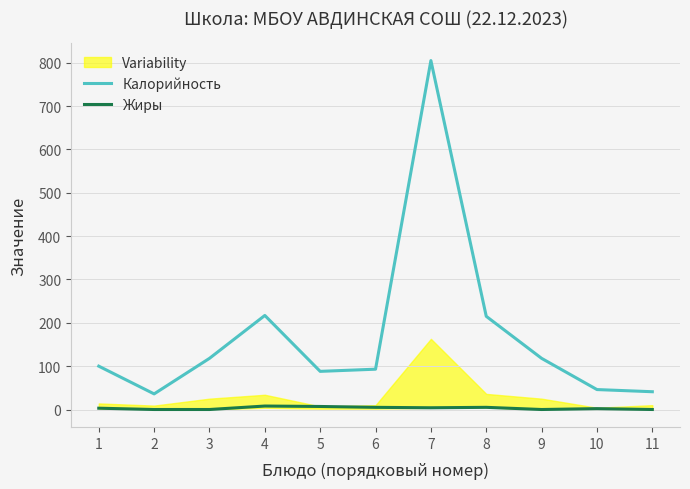

True or false: Калорийность and Жиры cross at least once.

False